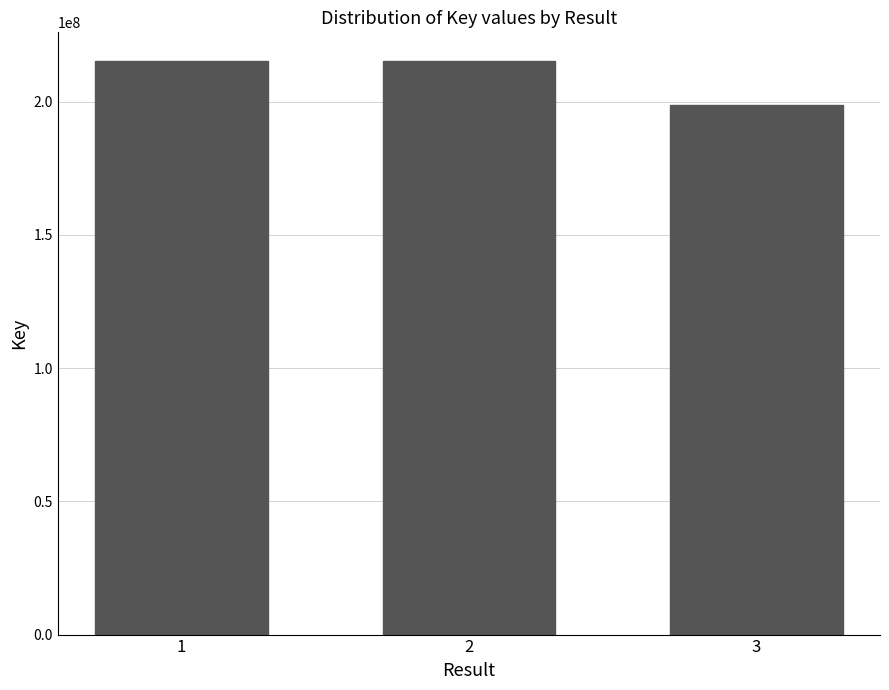

Is it true that the value at 3 is 265388809?

False